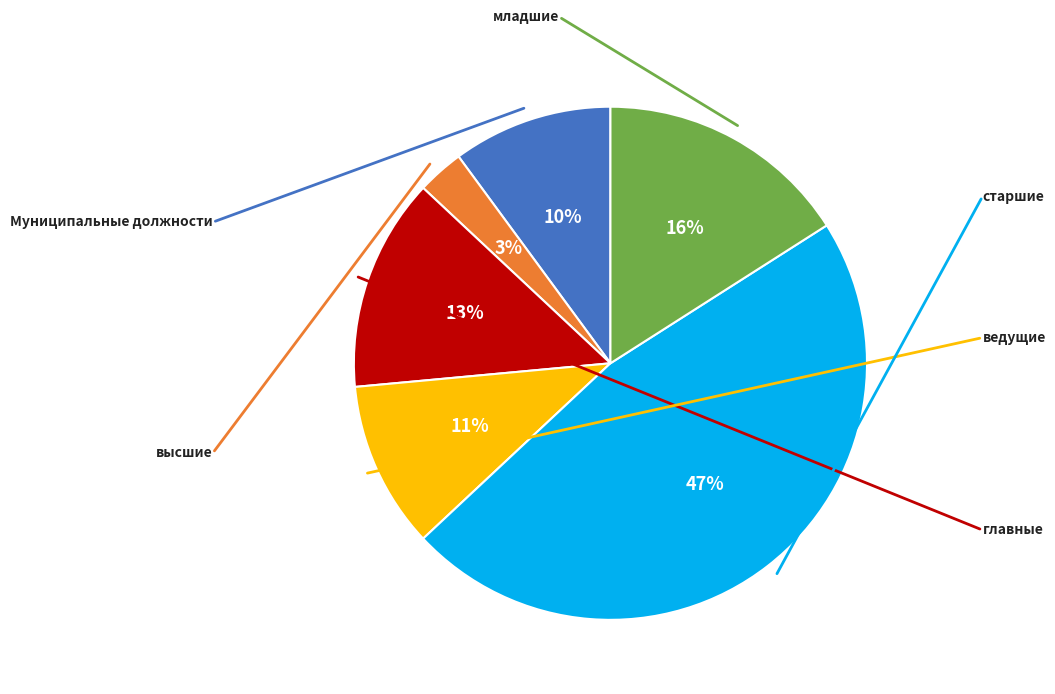

Does ведущие account for over 50% of the chart?

No